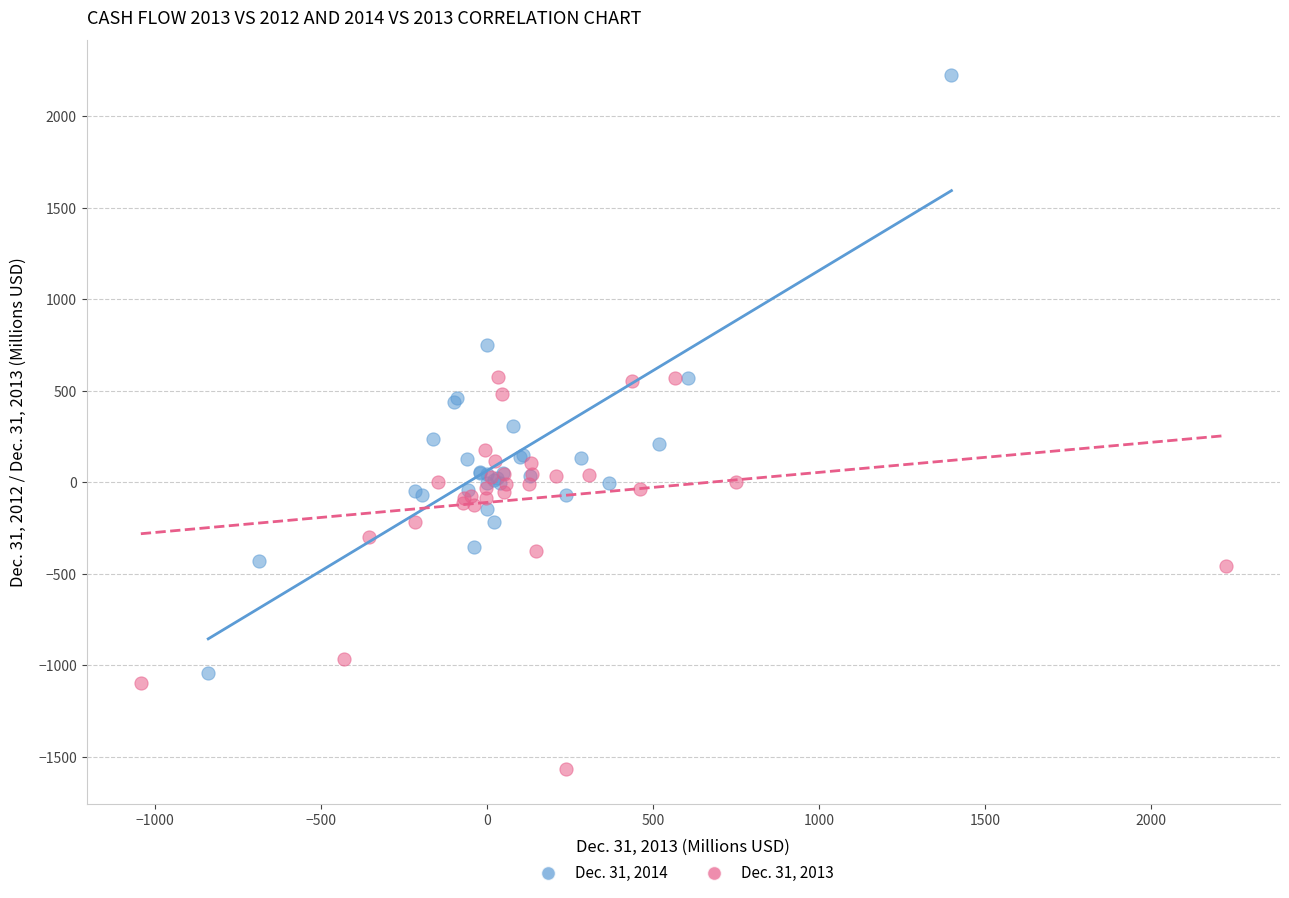

Which series reaches the maximum Y coordinate?

Dec. 31, 2014